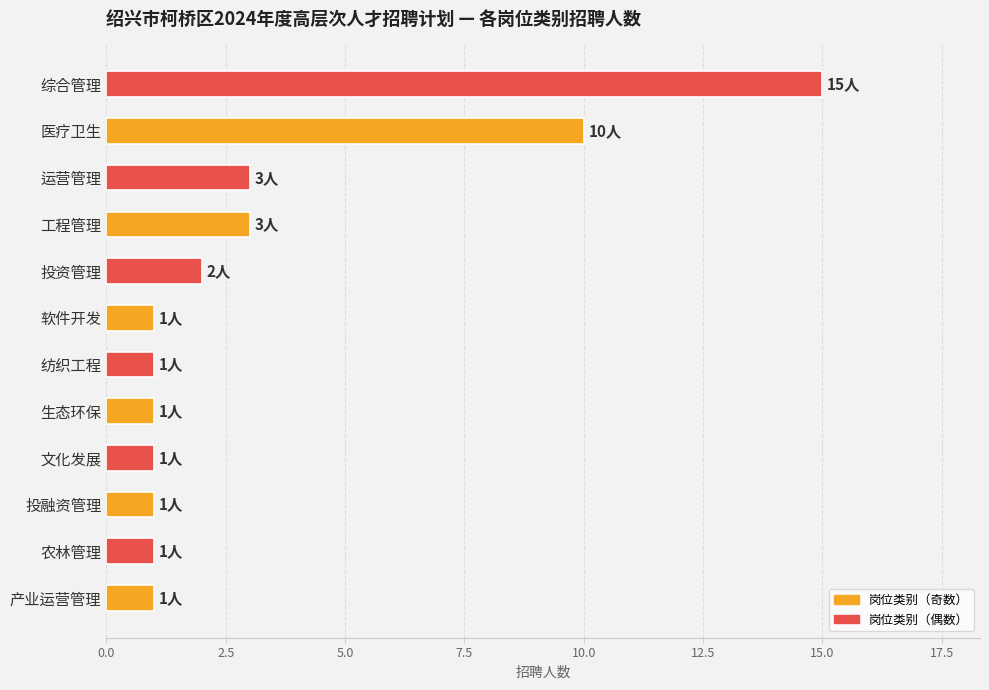

Reading bottom to top, what are all the values shown in this chart?

1	1	1	1	1	1	1	2	3	3	10	15